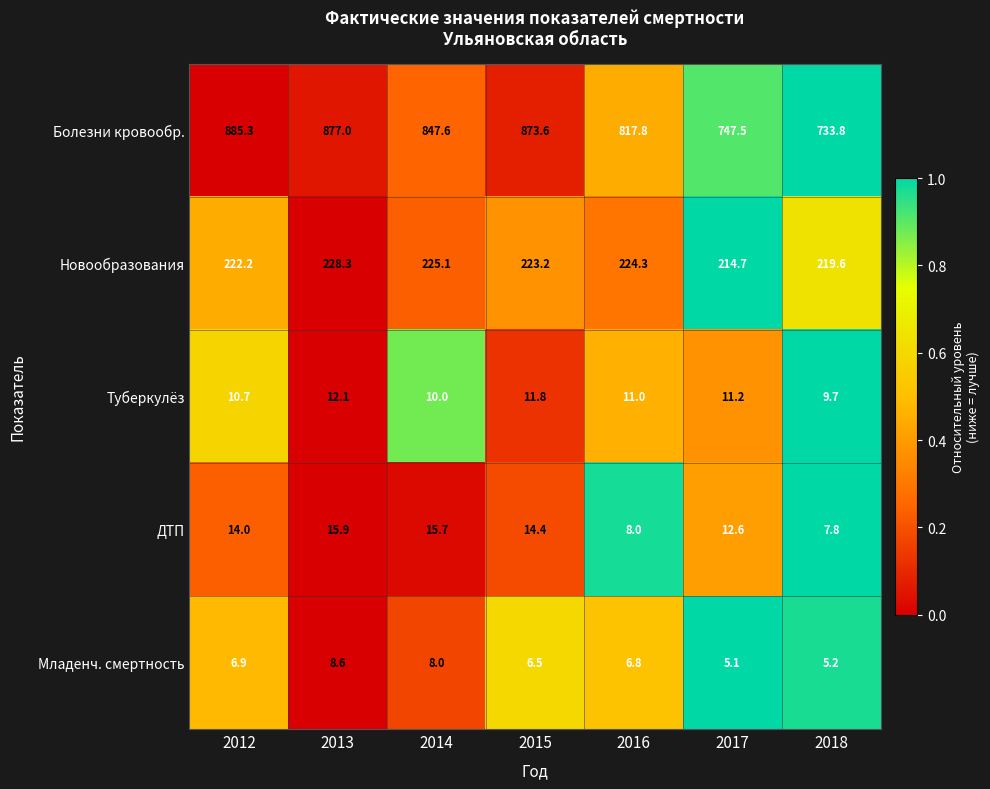

What is the sum of all Новообразования values?

1557.4